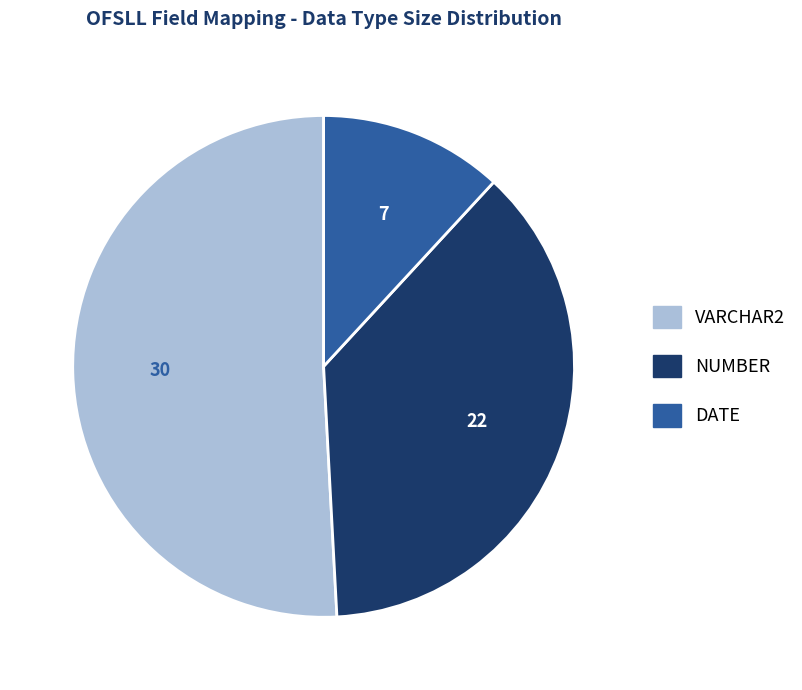

Which category accounts for the majority?

VARCHAR2